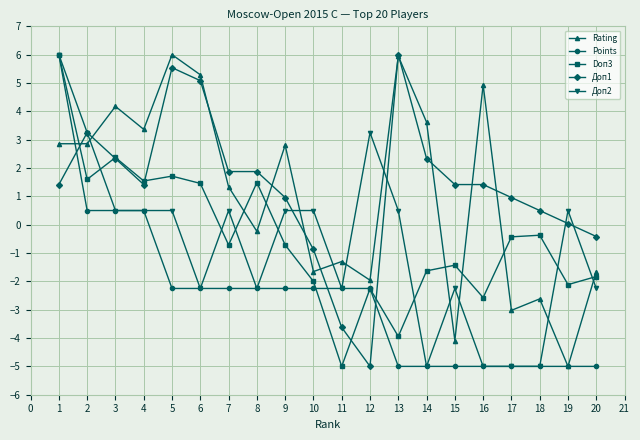

What is the value of the Points point at the 20th from the left?

-5.0